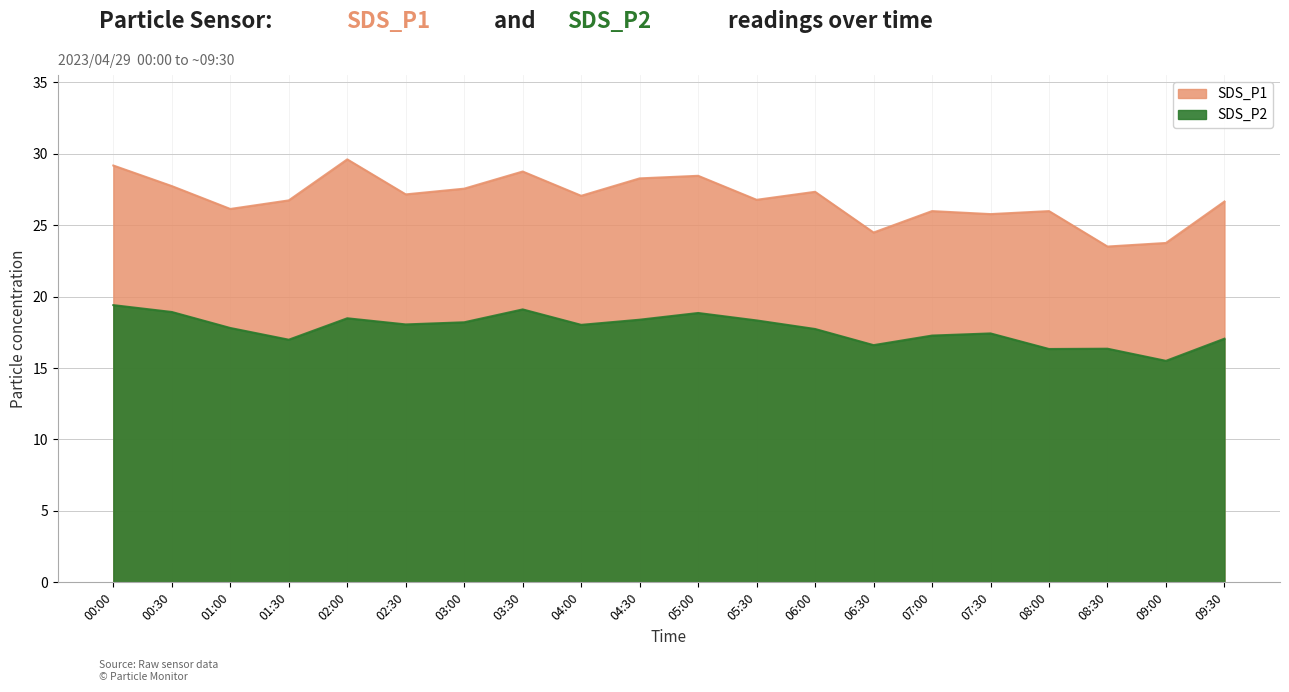

At which category is the sum across all series the highest?

00:00